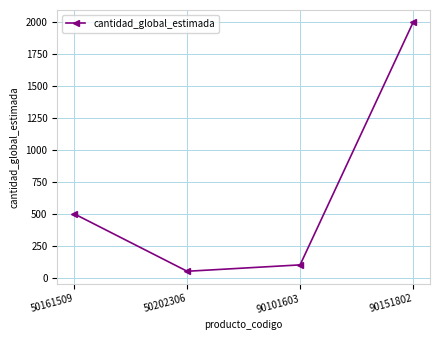

What is the greatest value displayed?

2000